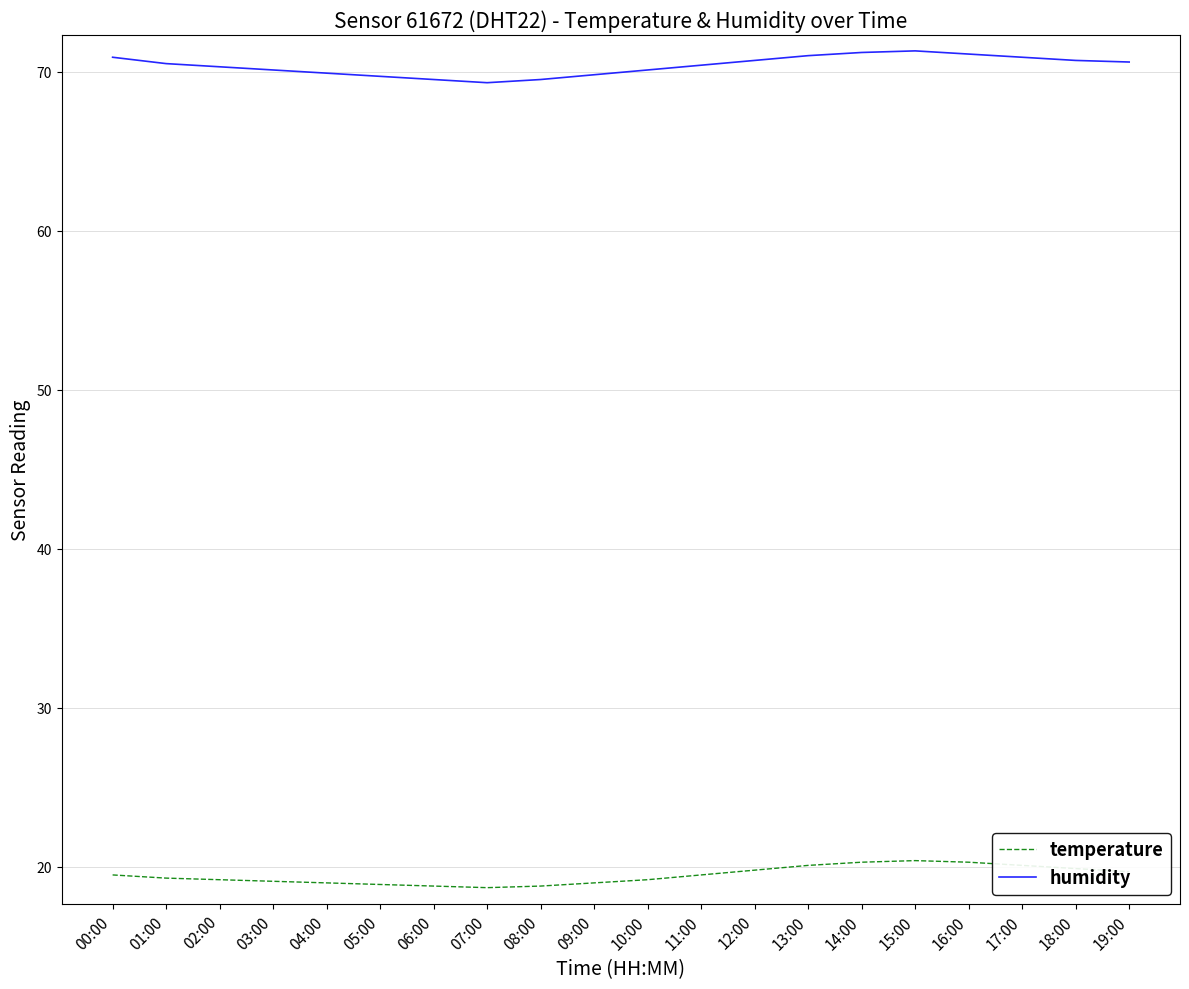

What is the difference between the maximum and minimum values in the temperature series?

1.7